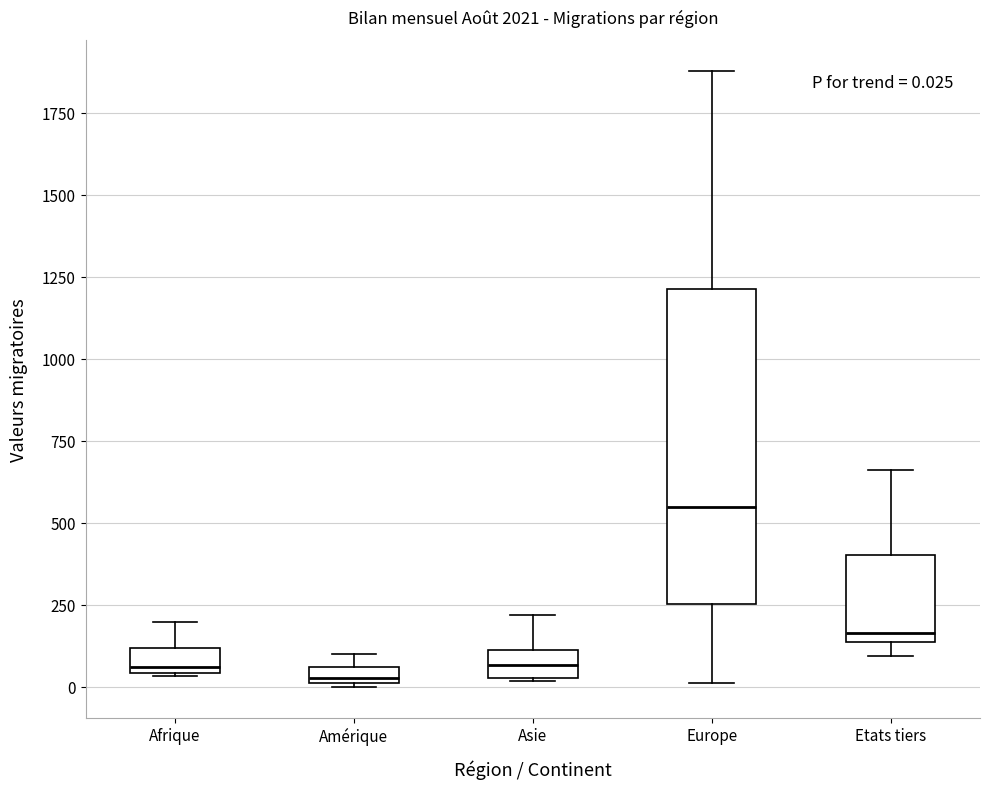

Which box has the highest median line?

Europe